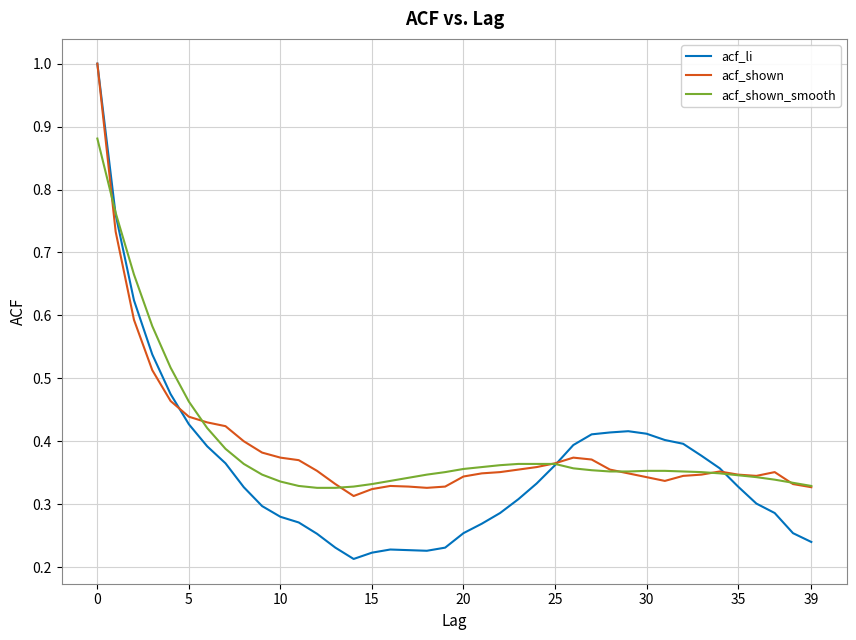

Which series has the widest spread of values?

acf_li